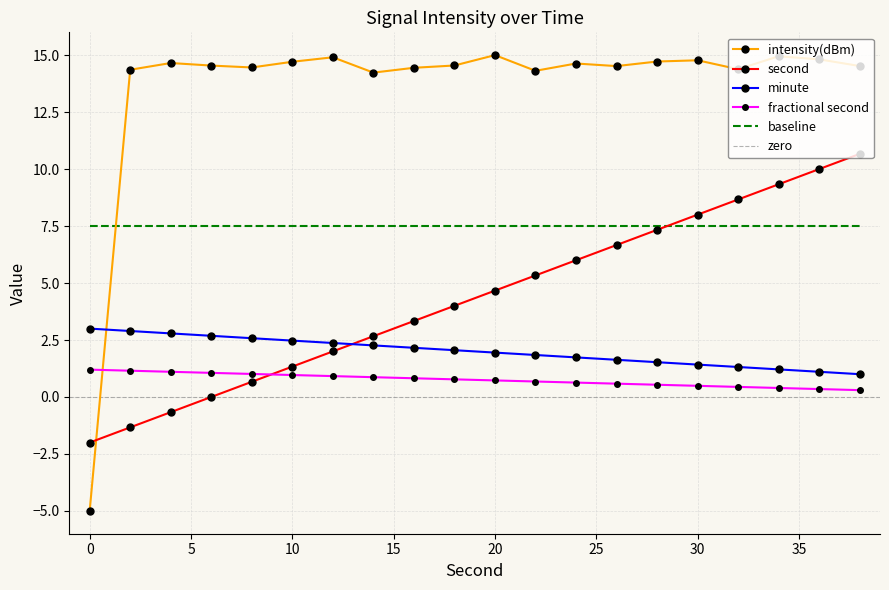

How many positive values does the second series have?

16